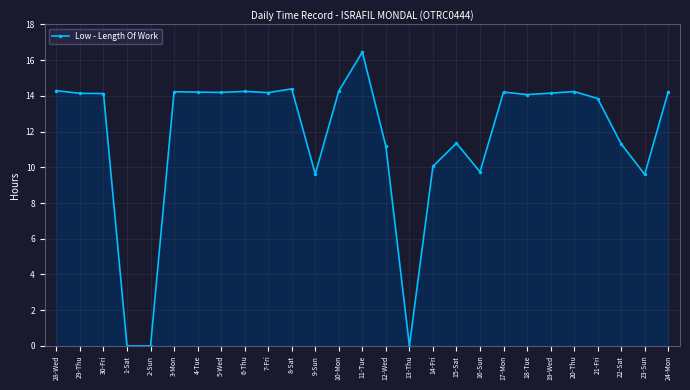

How many lines are shown in the chart?

1